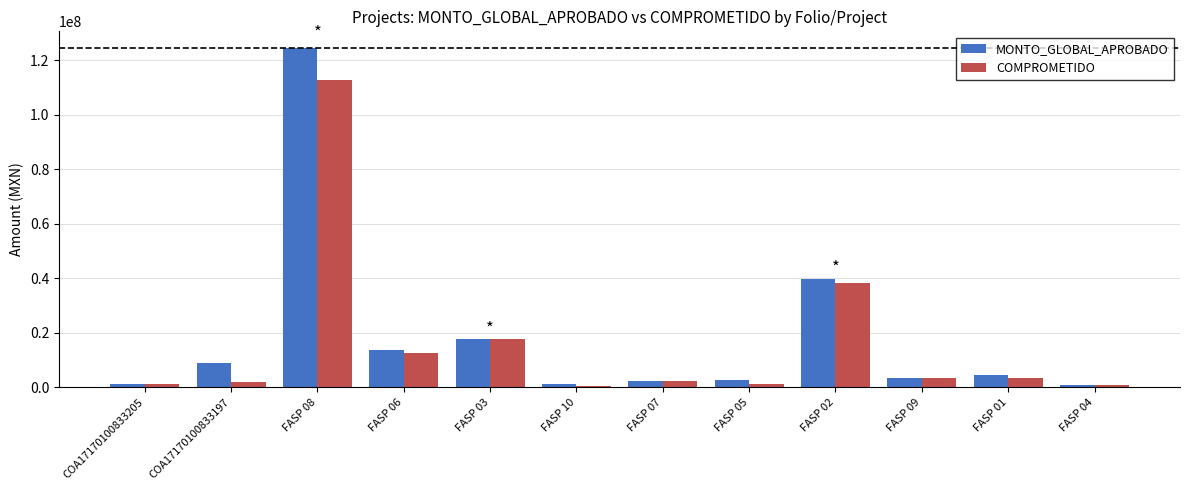

Rank the series at FASP 02 from highest to lowest value.

MONTO_GLOBAL_APROBADO, COMPROMETIDO